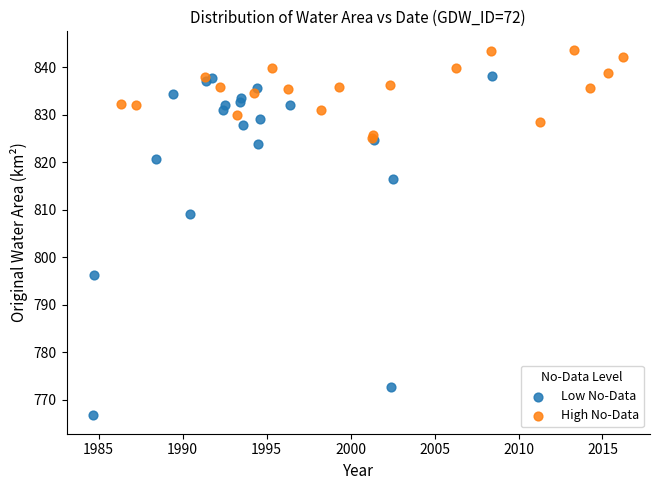

Which series reaches the minimum Y coordinate?

Low No-Data